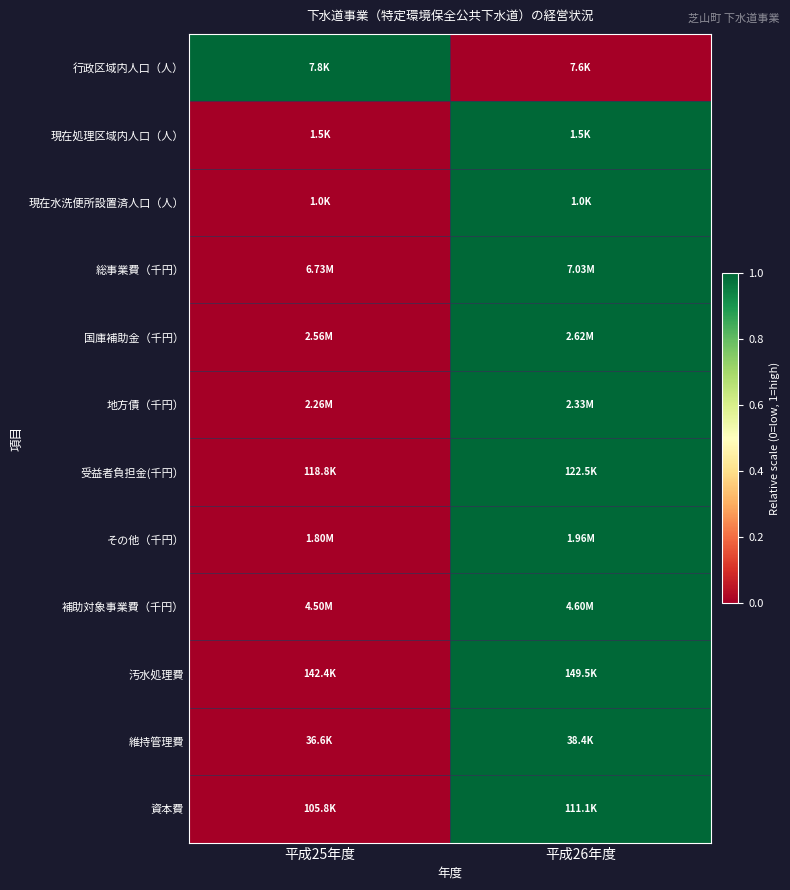

Which category has the highest value across all series?

平成25年度